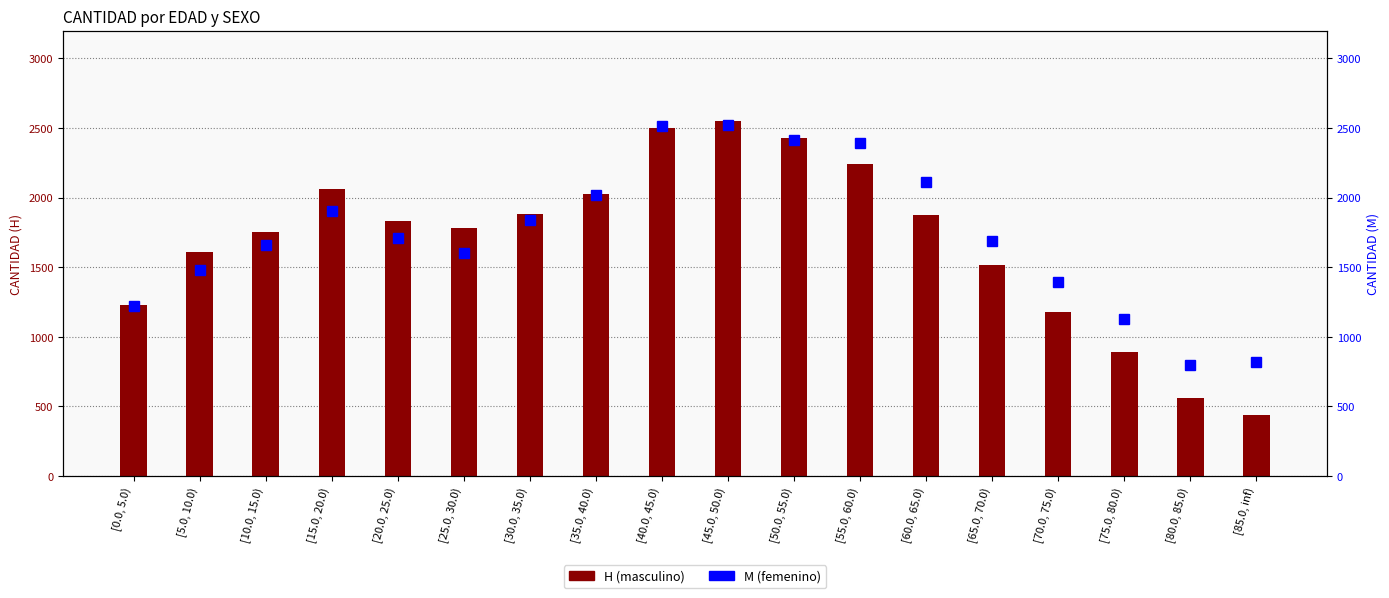

The H series shows 2061 at [15.0, 20.0). True or false?

True